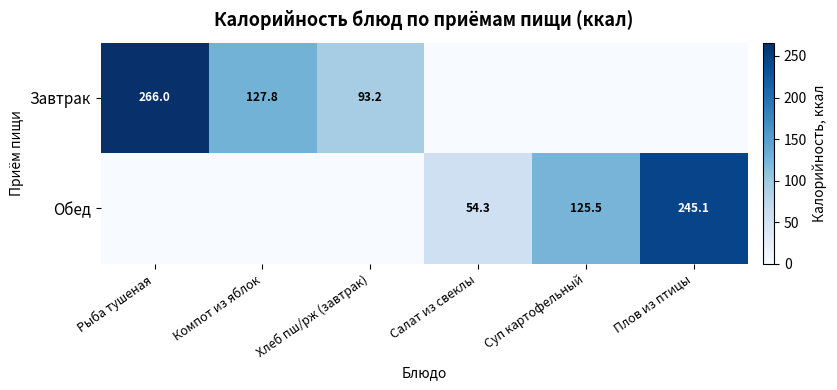

Is the value of Обед at Суп картофельный greater than the value of Завтрак at Хлеб пш/рж (завтрак)?

Yes